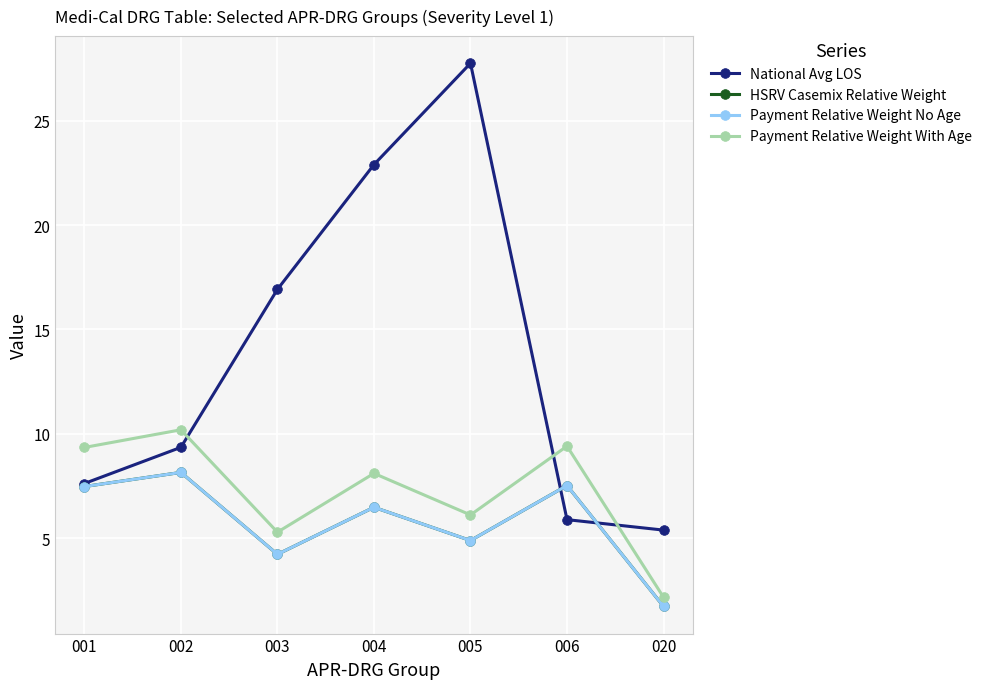

Does the chart have visible grid lines?

Yes